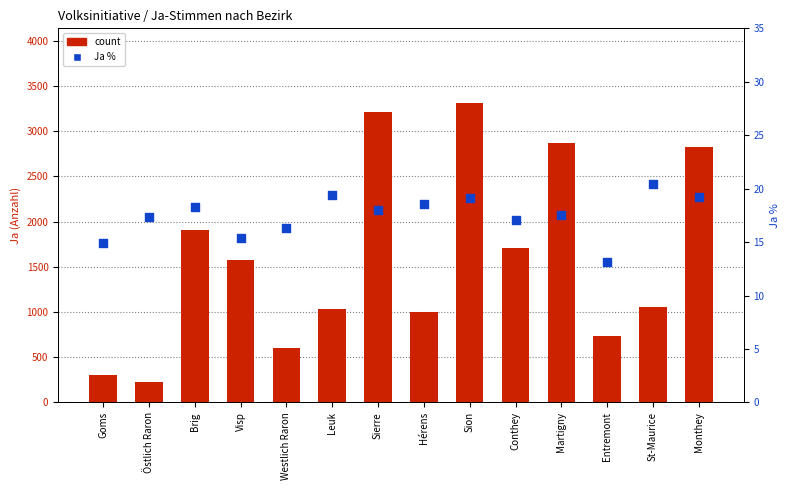

Which series contains the lowest Y value?

Ja %